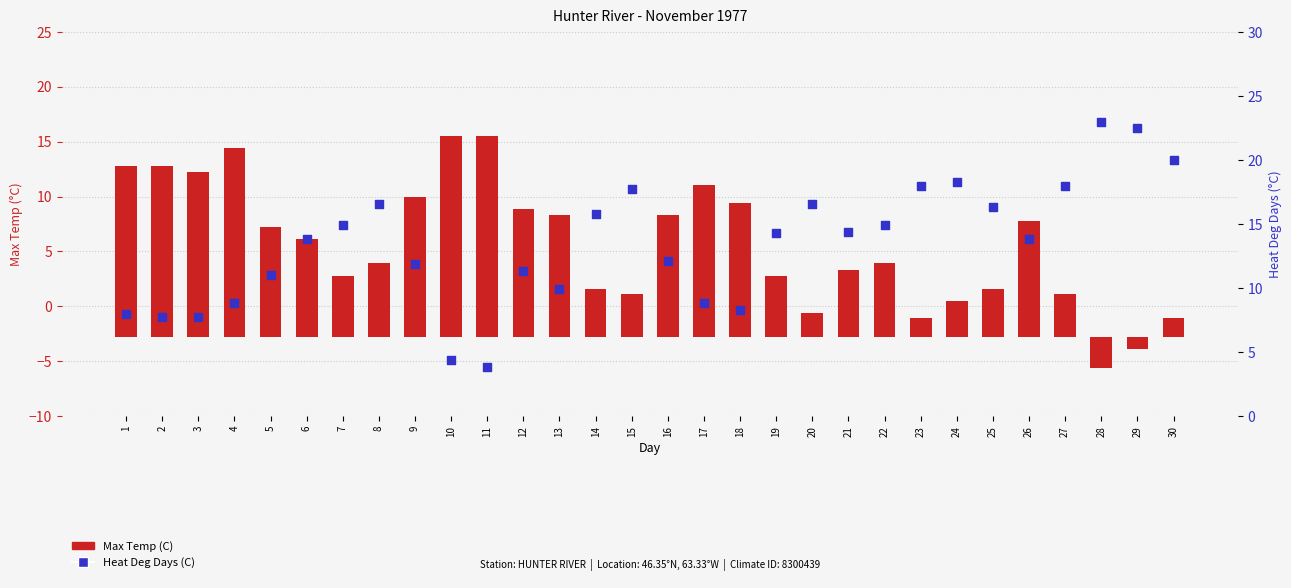

Which series has the largest total across all categories?

Heat Deg Days (C)